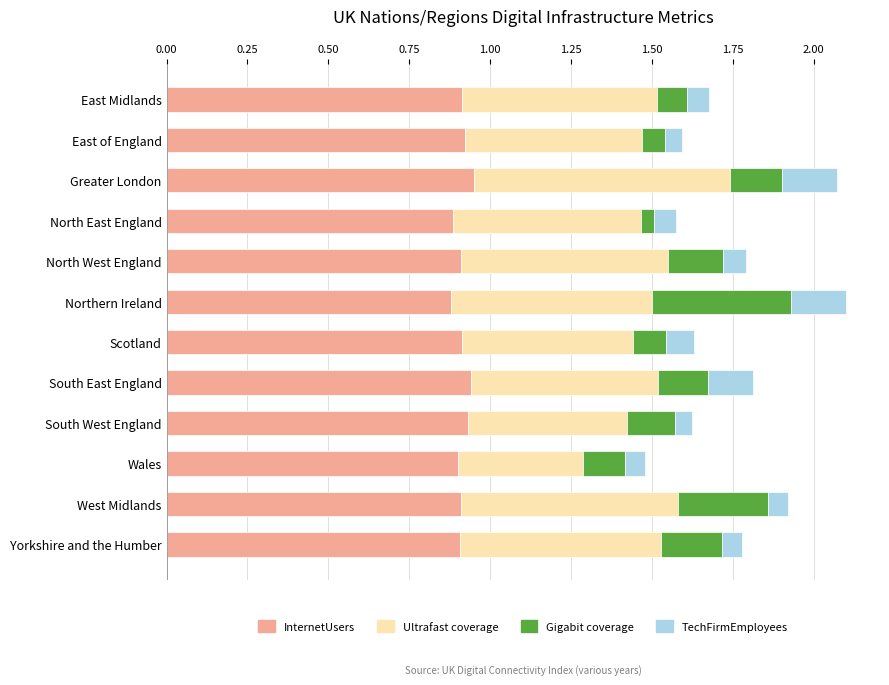

What is the sum of all InternetUsers values?

11.0